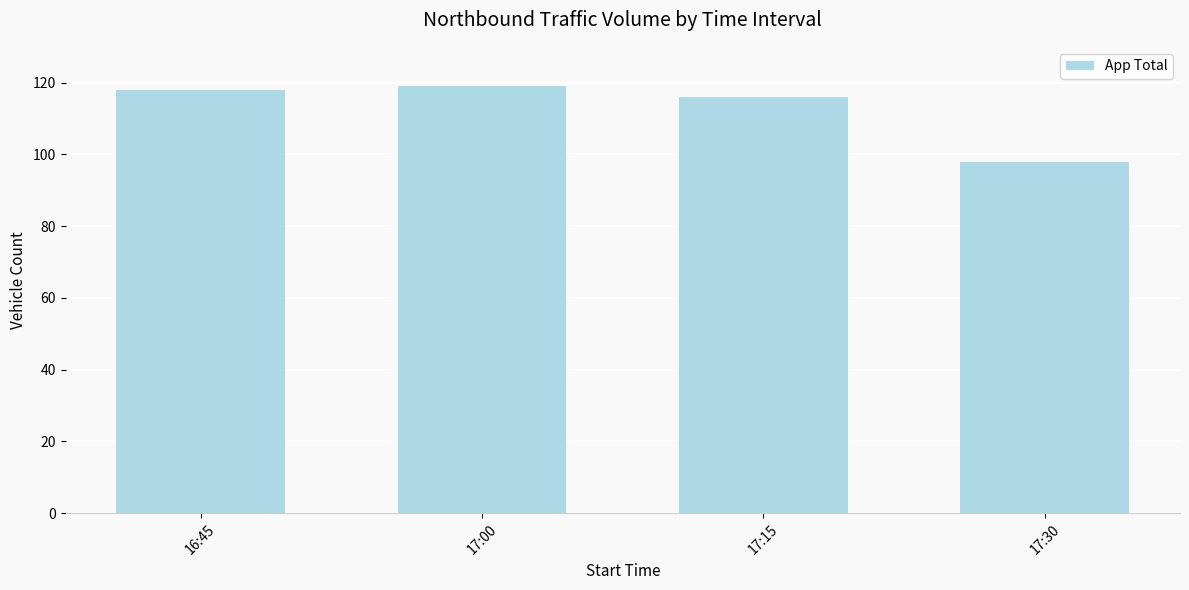

Reading right to left, extract all data points from this chart.

98	116	119	118